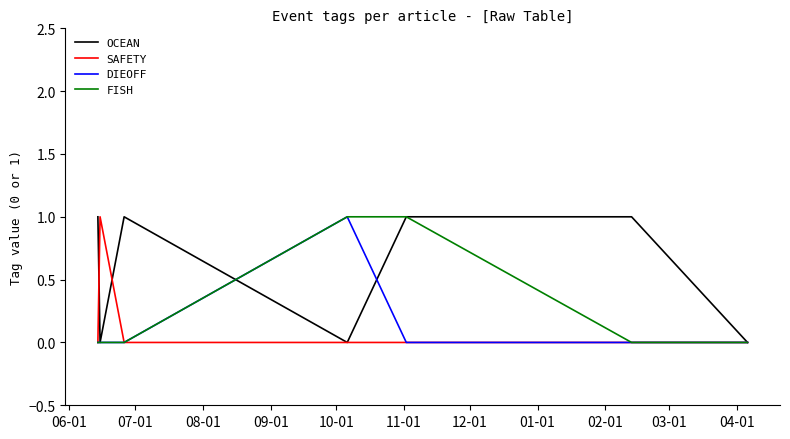

Which series has the largest total across all categories?

OCEAN